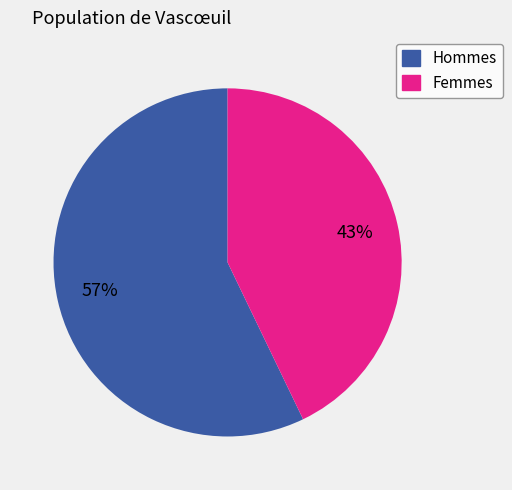

How many segments does this pie chart have?

2